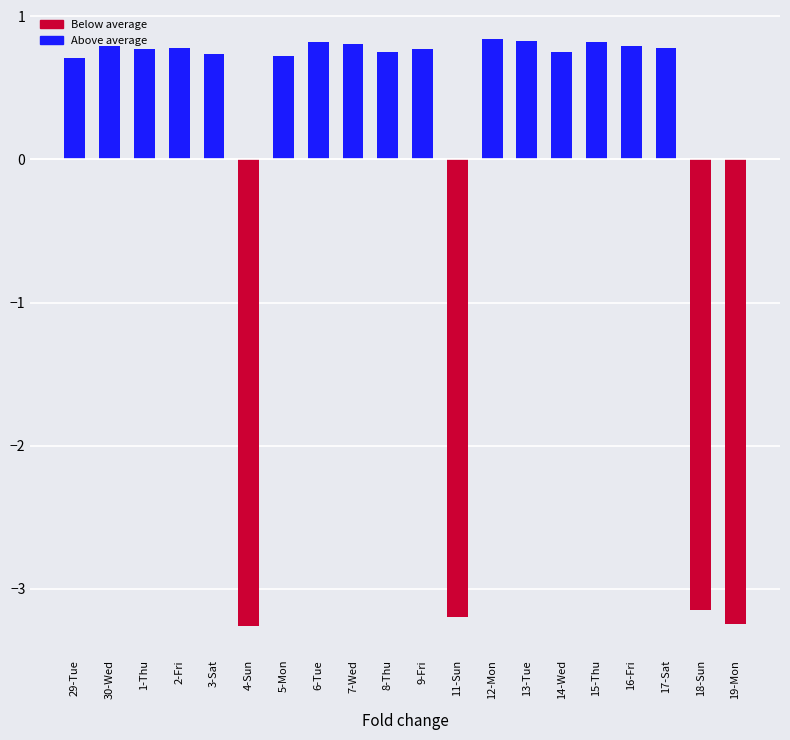

What is the label of the 20th bar from the left?

19-Mon